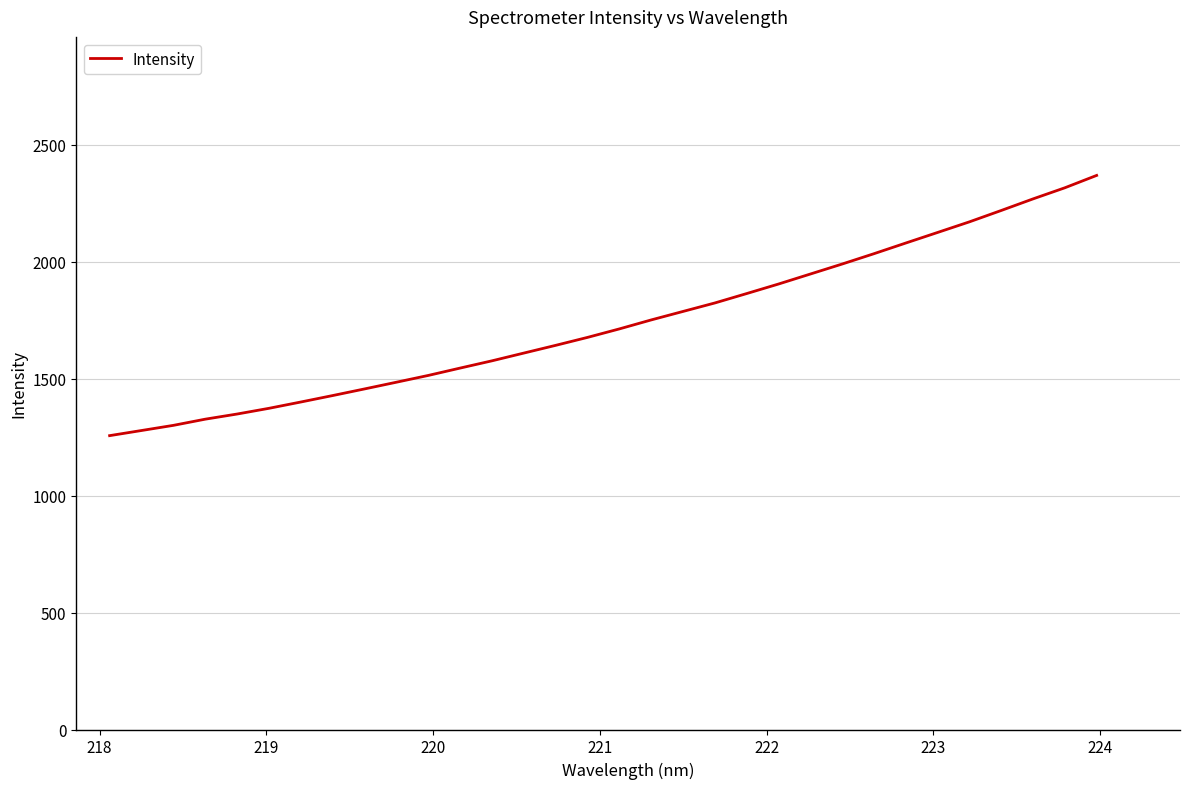

What is the smallest value displayed?

1256.8